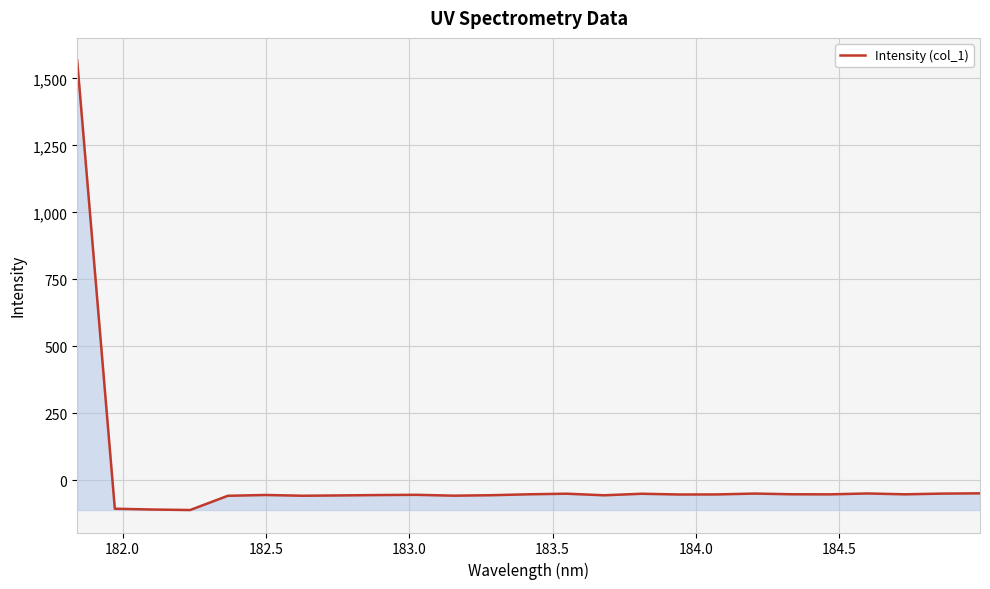

What is the greatest value displayed?

1567.7